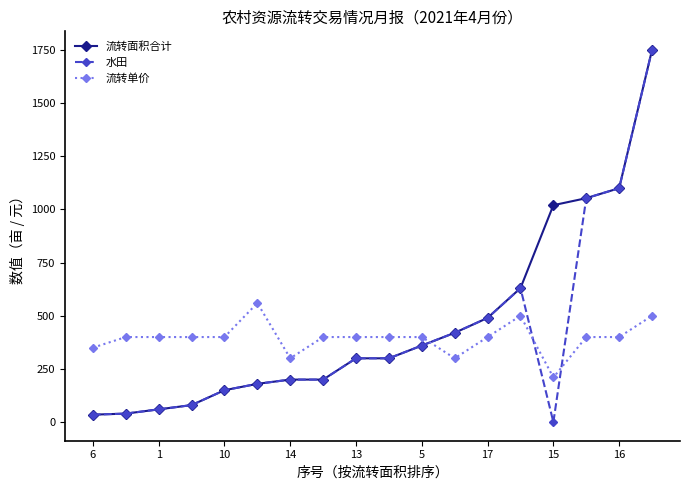

Which series ends up on top after the final intersection of 水田 and 流转单价?

水田